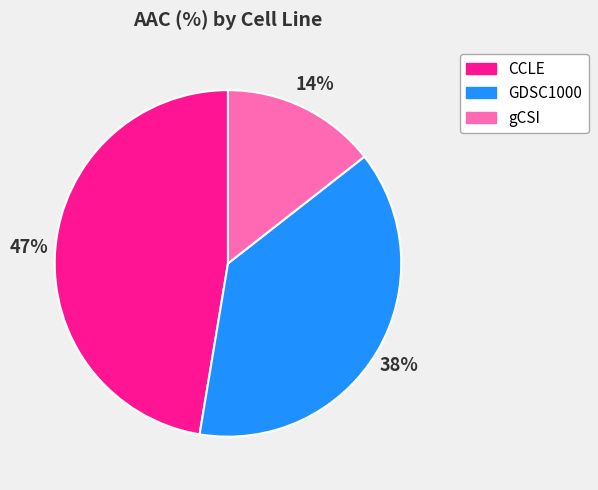

Count the number of slices in the pie.

3